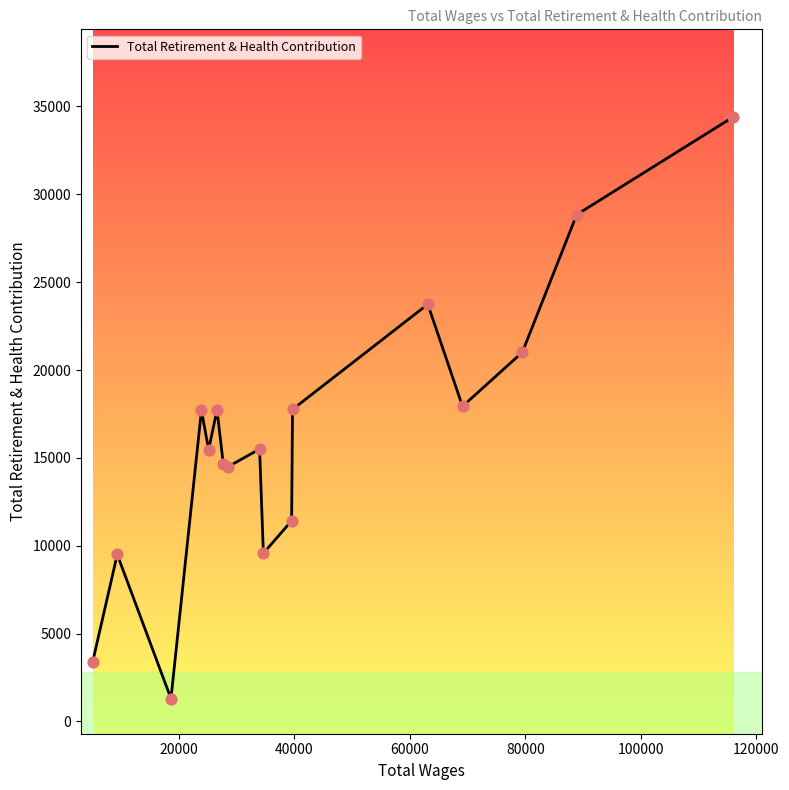

What is the smallest value displayed?

1303